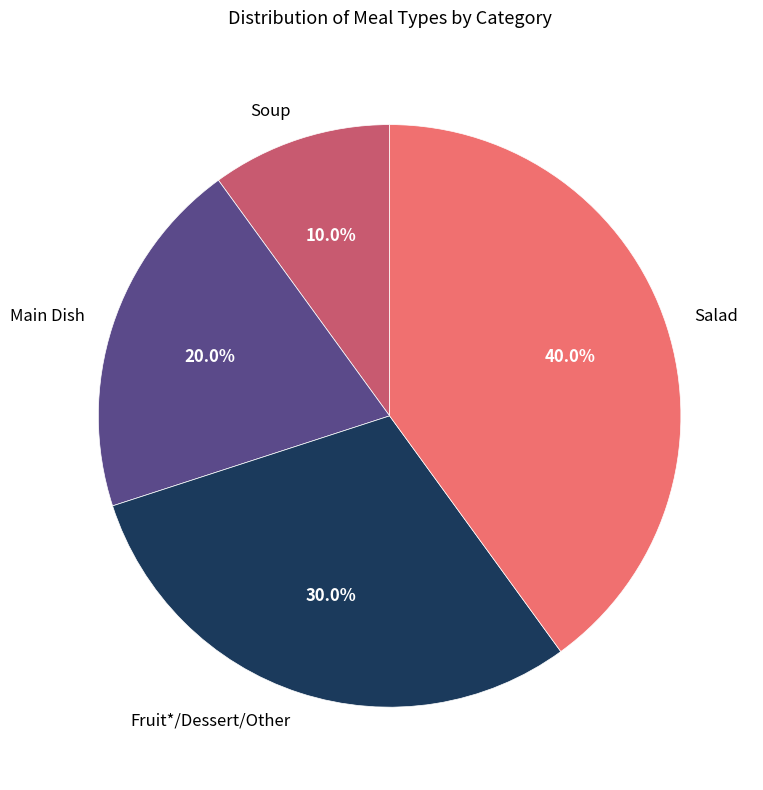

Count the number of slices in the pie.

4